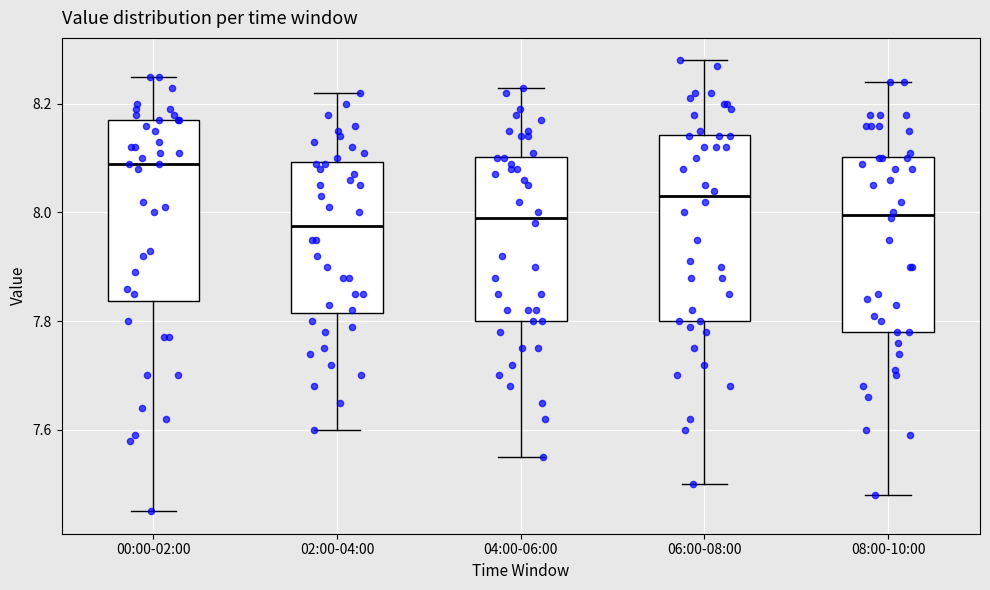

Reading left to right, transcribe this box plot: for each box, give where its median line is, the range the box spans, and where its two whiskers end, as read against the y-axis. The values are not printed on the chart, so give them approximately, as read against the axis.

00:00-02:00: median 8.10, box 7.84 to 8.18, whiskers 7.46 to 8.26
02:00-04:00: median 7.98, box 7.82 to 8.10, whiskers 7.60 to 8.22
04:00-06:00: median 8.00, box 7.80 to 8.10, whiskers 7.56 to 8.24
06:00-08:00: median 8.04, box 7.80 to 8.14, whiskers 7.50 to 8.28
08:00-10:00: median 8.00, box 7.78 to 8.10, whiskers 7.48 to 8.24